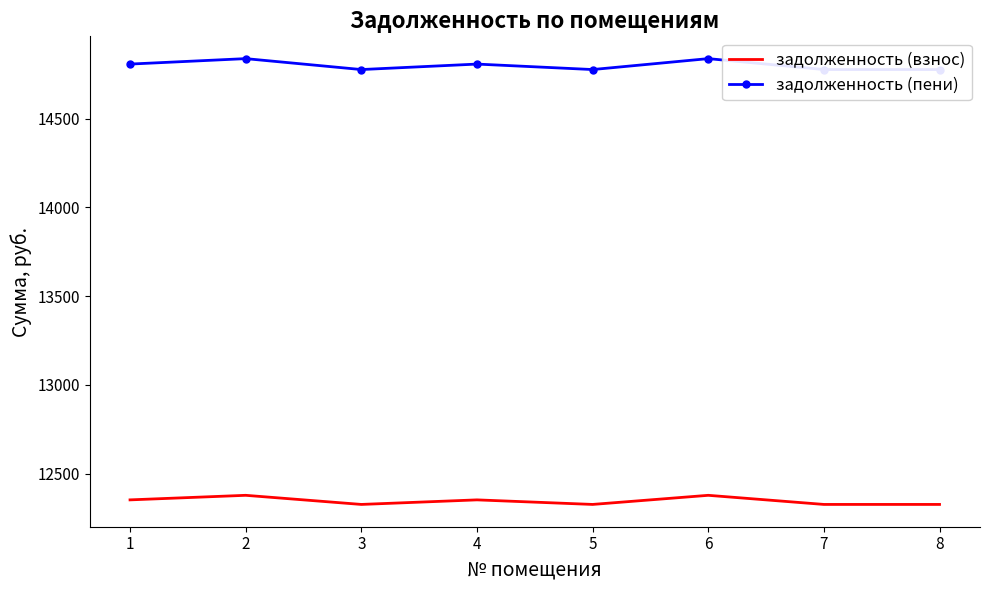

At which label is задолженность (пени) closest to 14806?

1